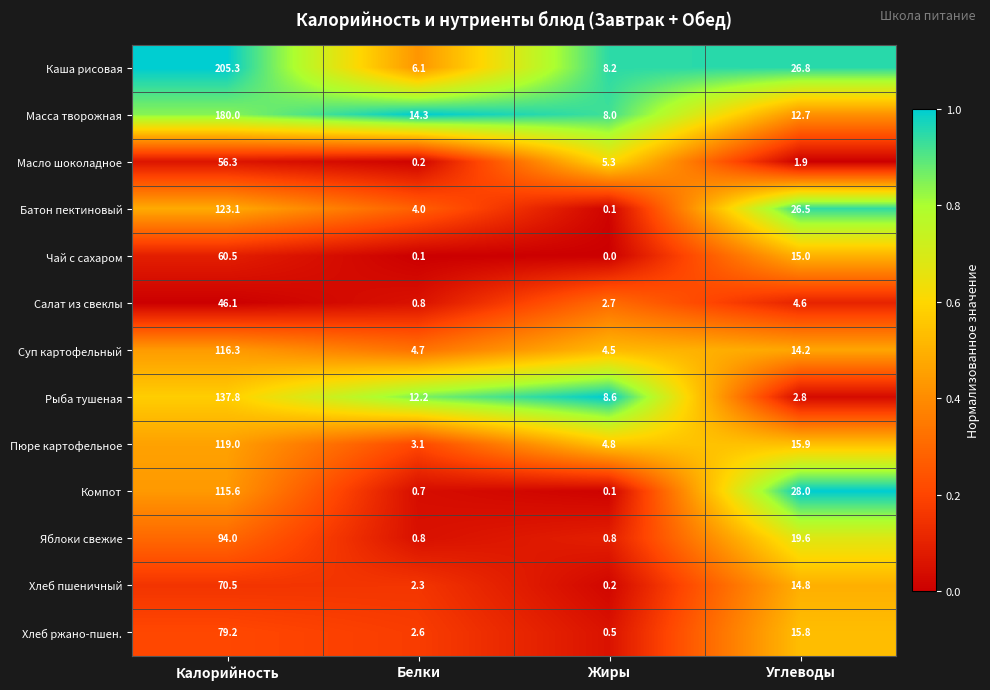

What is the spread (max minus min) of values at Жиры?

8.6